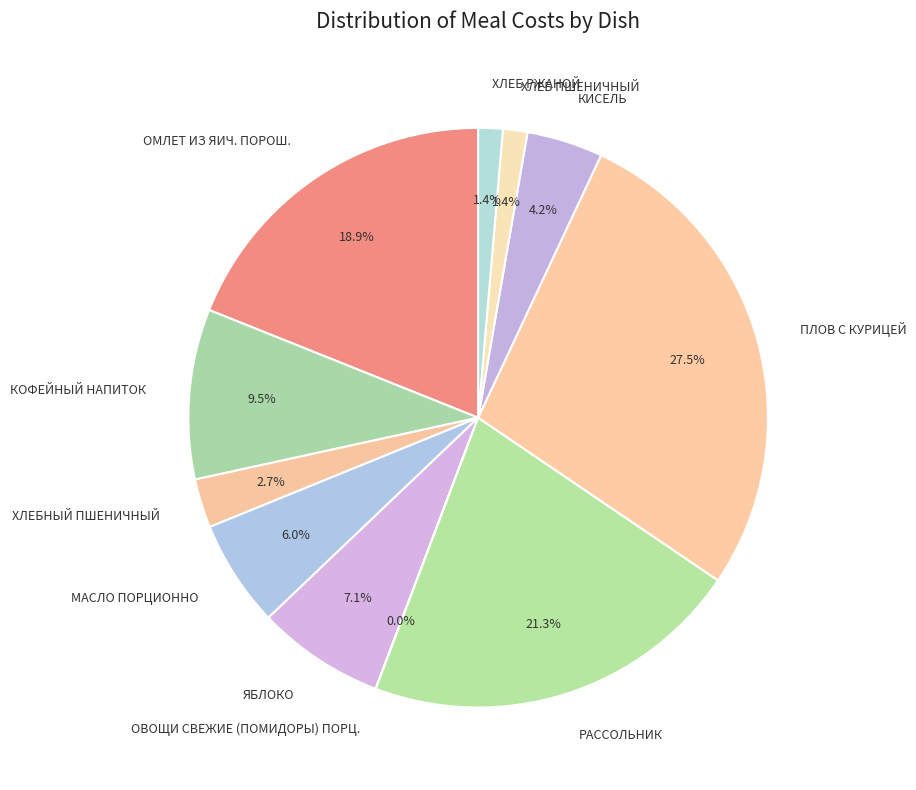

Approximately how many times larger is the value at ХЛЕБ РЖАНОЙ compared to ХЛЕБ ПШЕНИЧНЫЙ?

1.0